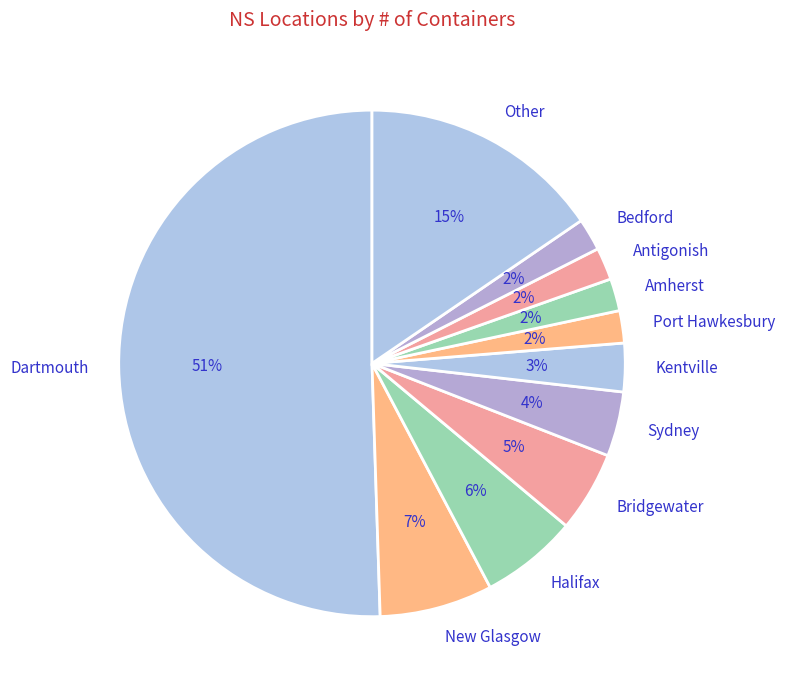

What is the ratio of the value at Bedford to the value at Port Hawkesbury?

1.0